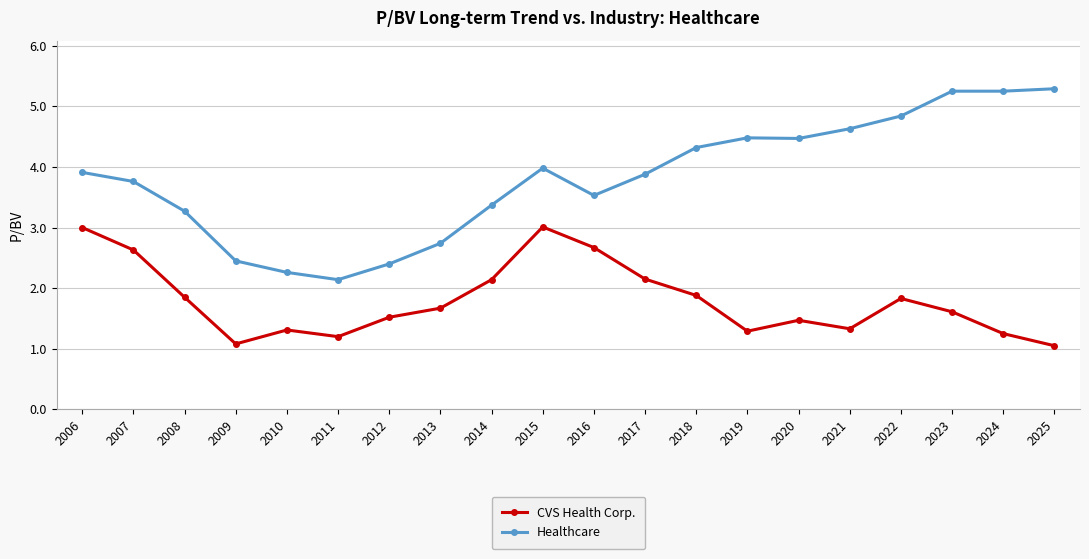

What are all the series names shown in the legend?

CVS Health Corp., Healthcare